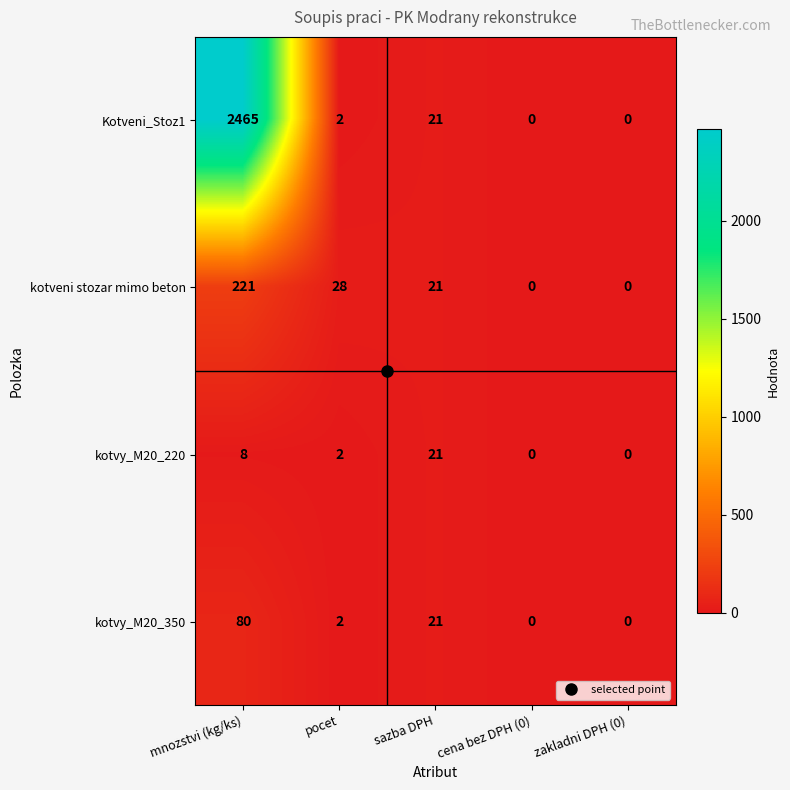

Where is Kotveni_Stoz1 nearest to the value 1232?

sazba DPH